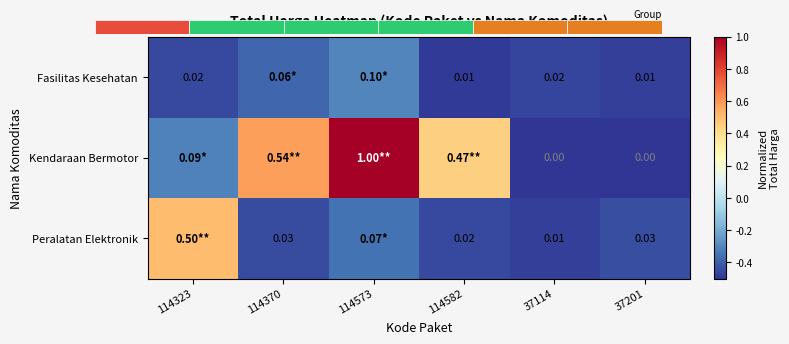

What is the highest value of the Peralatan Elektronik series?

0.5